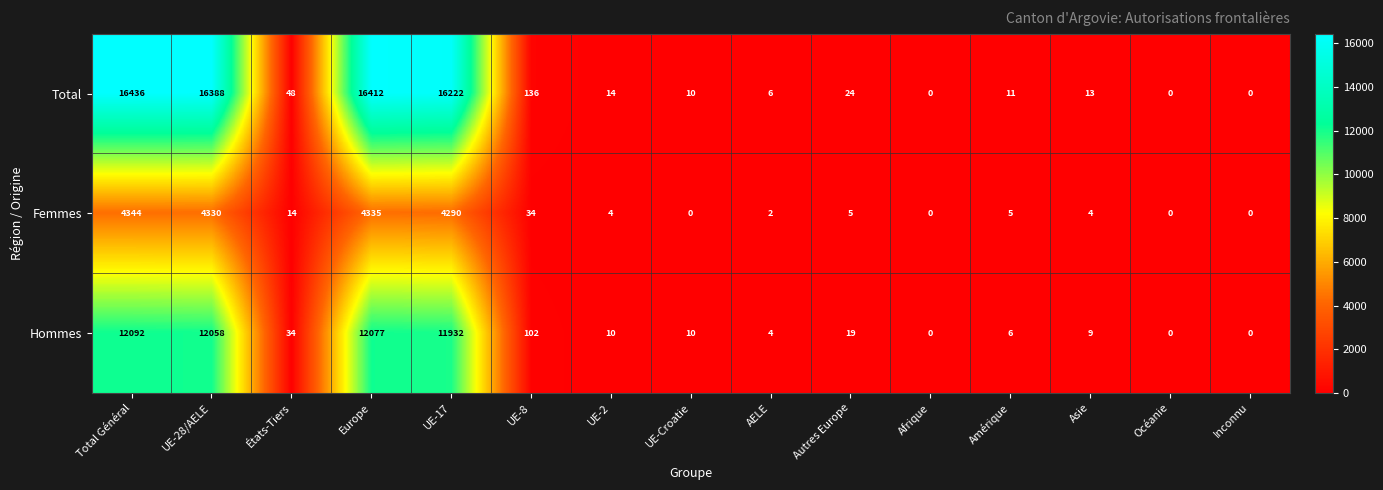

Which series has the largest total across all categories?

Total